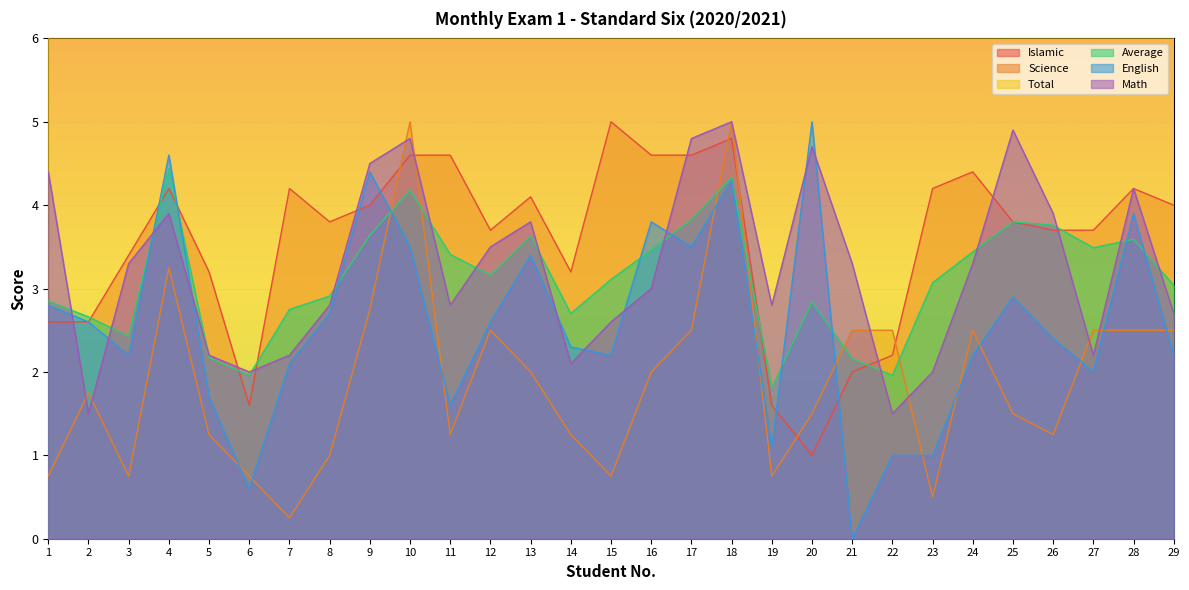

List the series in order of their peak value, highest first.

Total, Islamic, Science, English, Math, Average